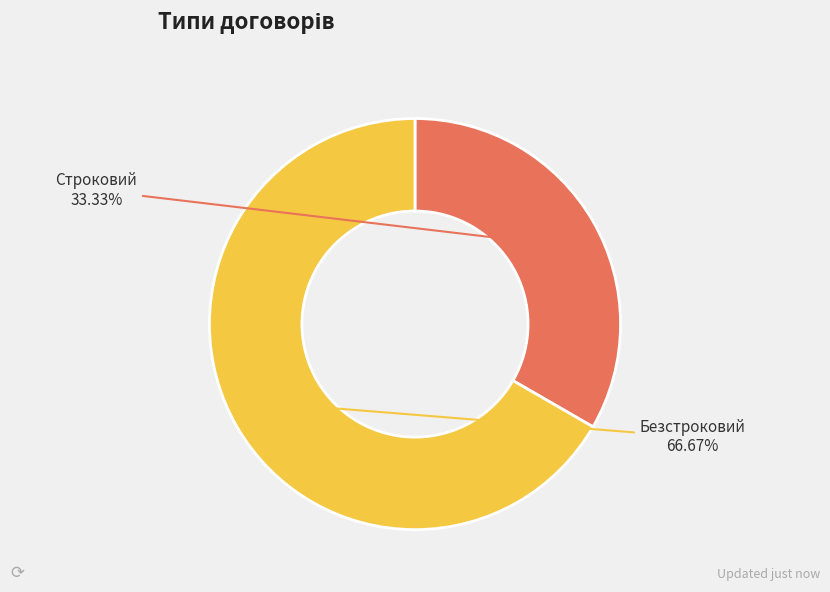

Count the number of slices in the pie.

2